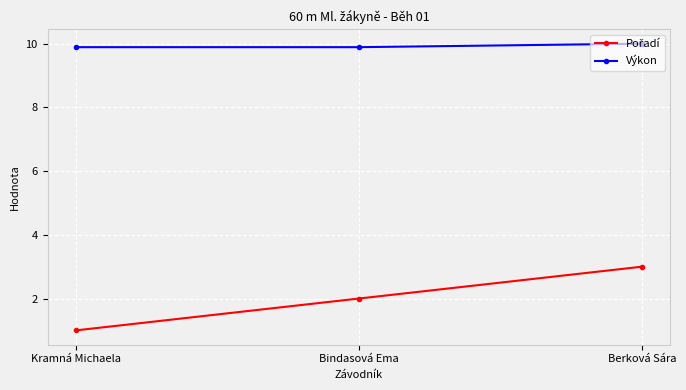

What is the average value of the Výkon series?

9.9